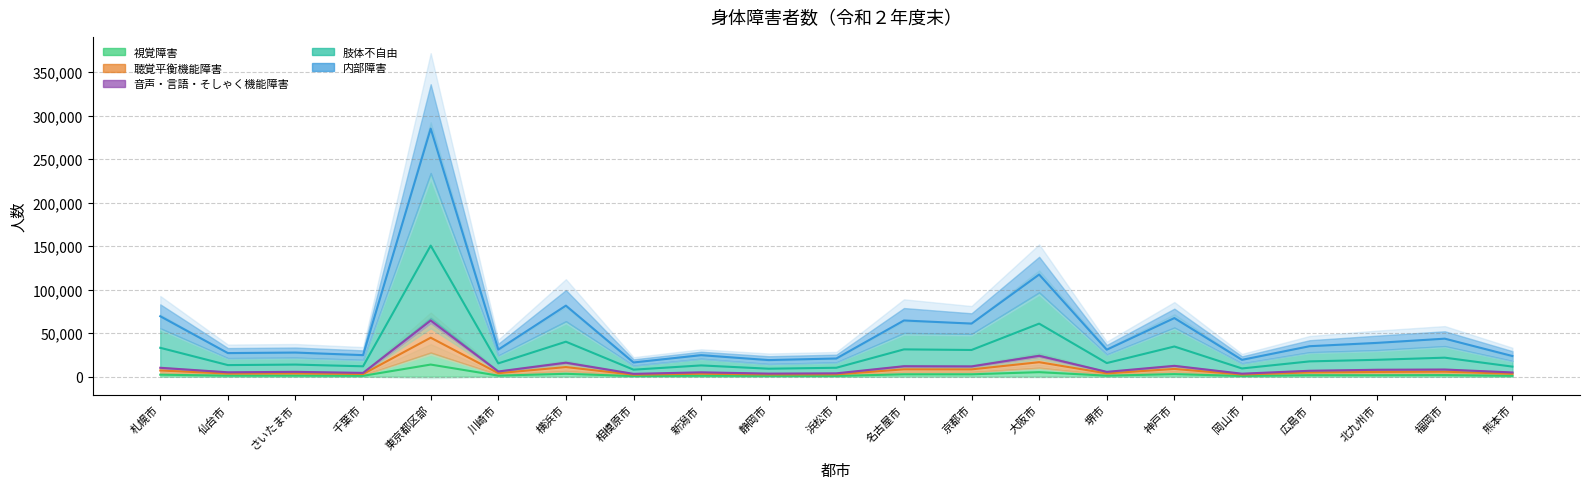

What is the label of the 14th point from the right?

相模原市